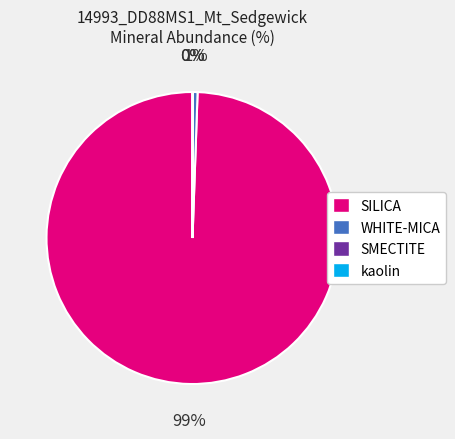

To the nearest percent, what is the difference between the largest and smallest slice percentages?

99%